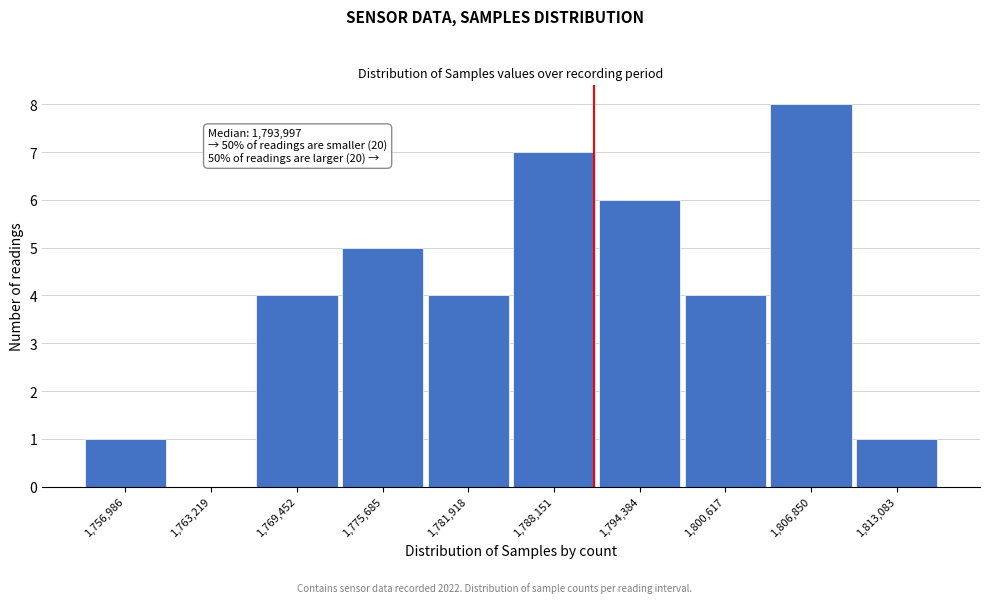

Reading right to left, what are all the values shown in this chart?

1,813,083=1	1,806,850=8	1,800,617=4	1,794,384=6	1,788,151=7	1,781,918=4	1,775,685=5	1,769,452=4	1,763,219=0	1,756,986=1